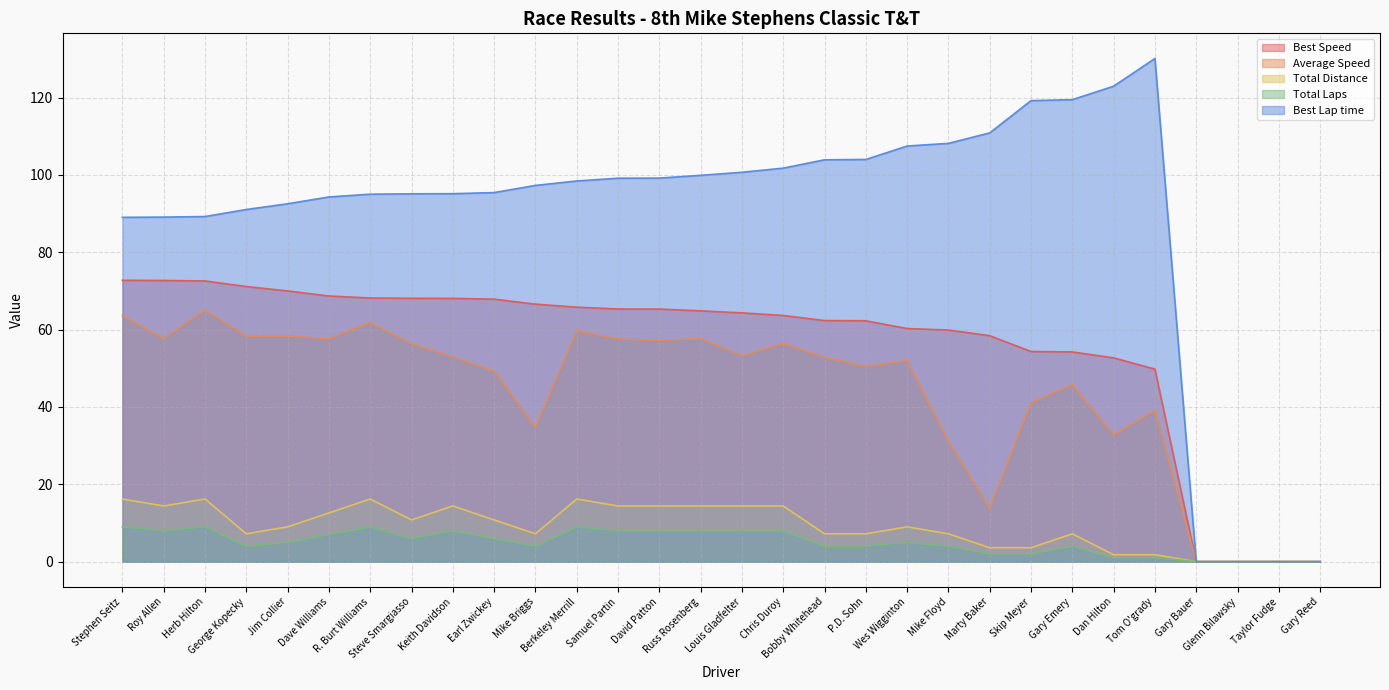

What is the greatest value displayed?

130.1